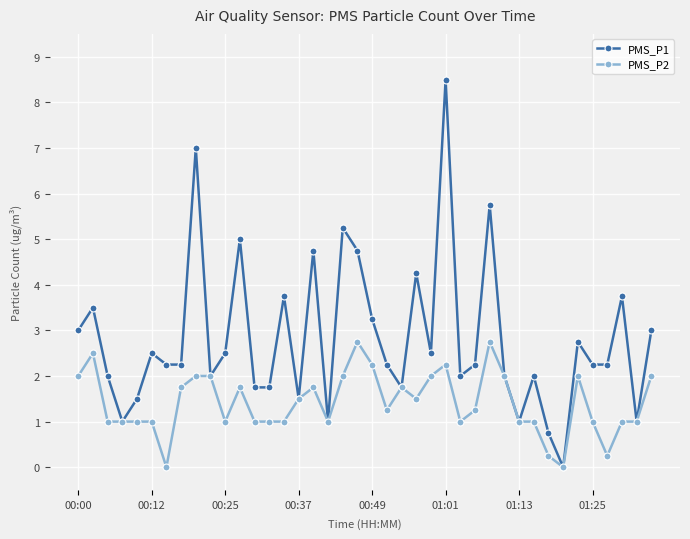

Which series has the widest spread of values?

PMS_P1